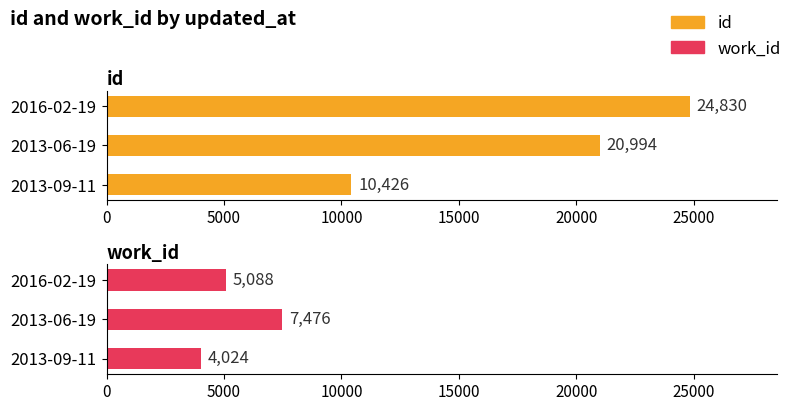

What are all the series names shown in the legend?

id, work_id